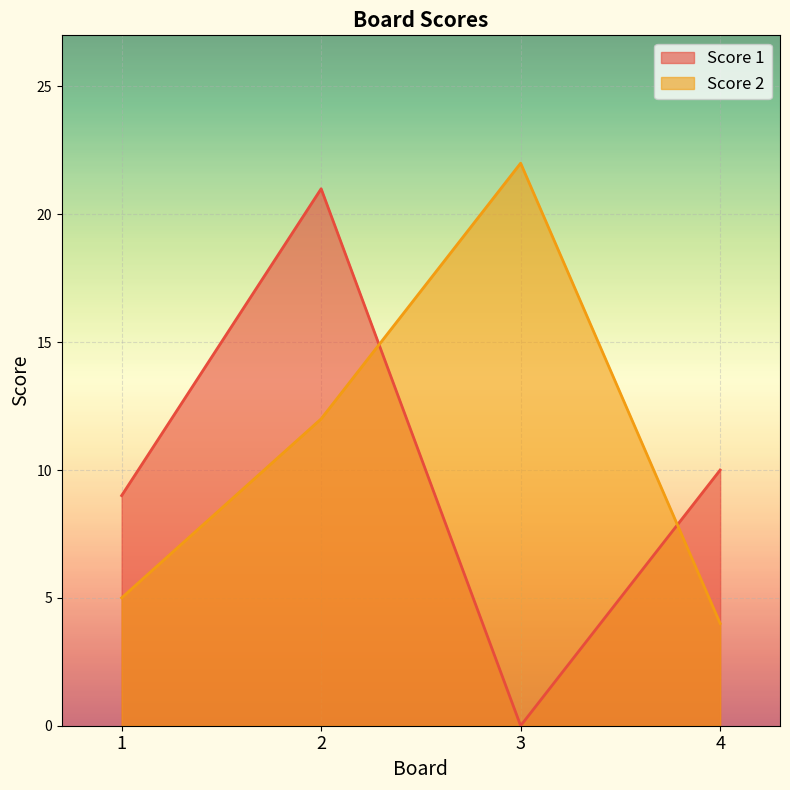

How many values in the Score 2 series exceed 12?

1